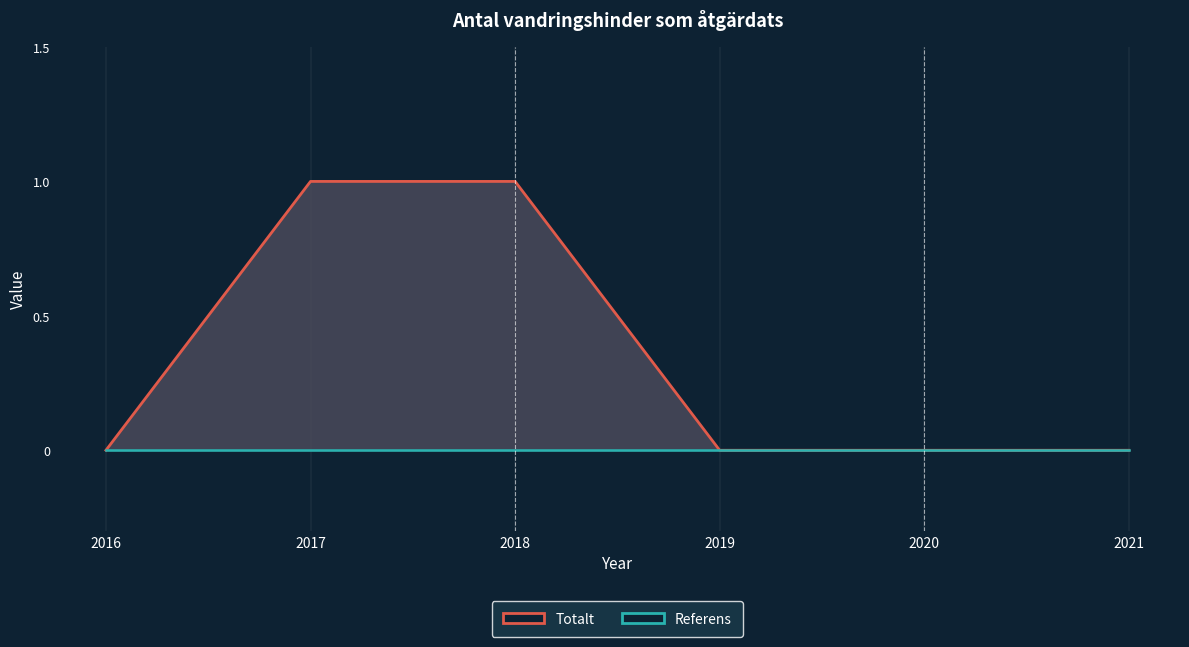

Reading left to right, transcribe all the data shown in this chart.

Totalt: 2016=0	2017=1	2018=1	2019=0	2020=0	2021=0
Referens: 2016=0	2017=0	2018=0	2019=0	2020=0	2021=0